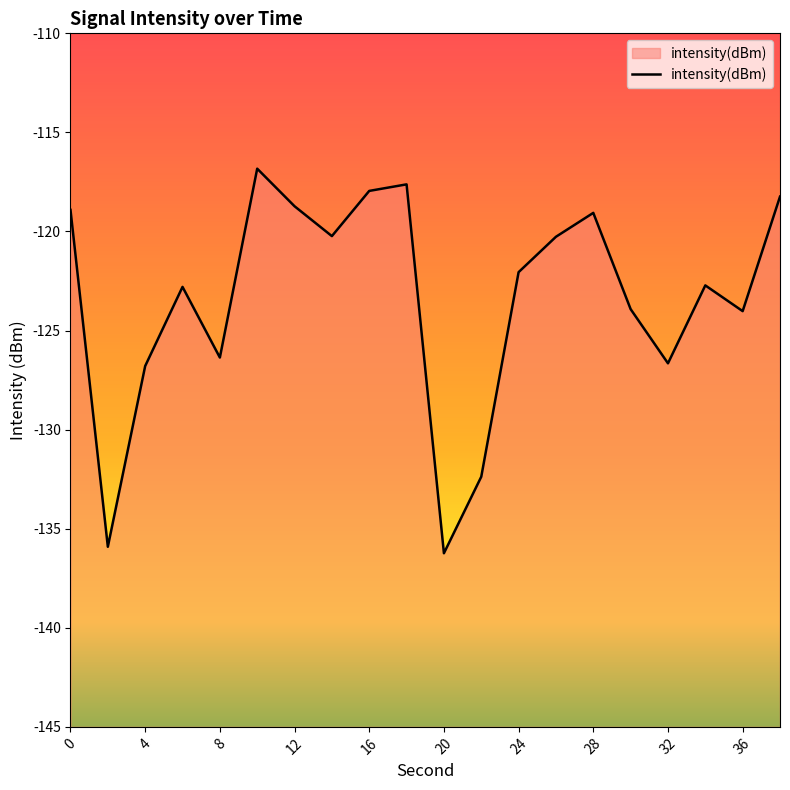

What is the difference between the maximum and minimum values?

19.4